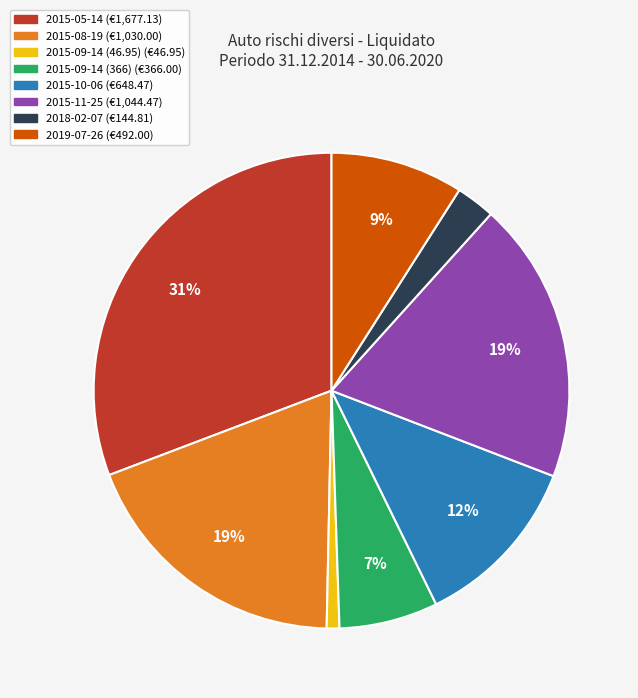

True or false: 2019-07-26 accounts for 9% of the total.

True